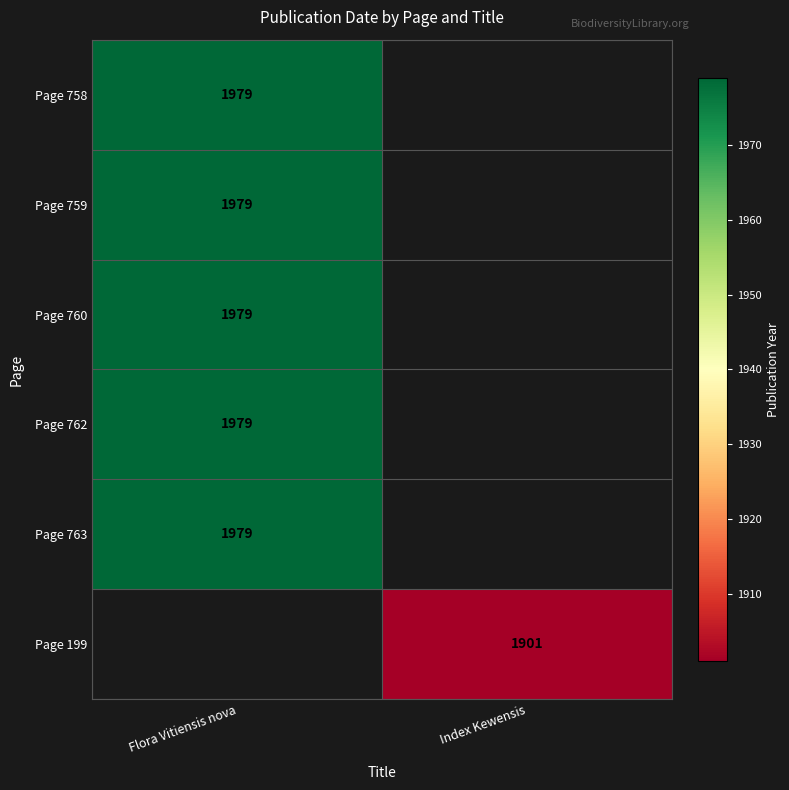

True or false: Page 199 has a value of 2748 at Index Kewensis.

False